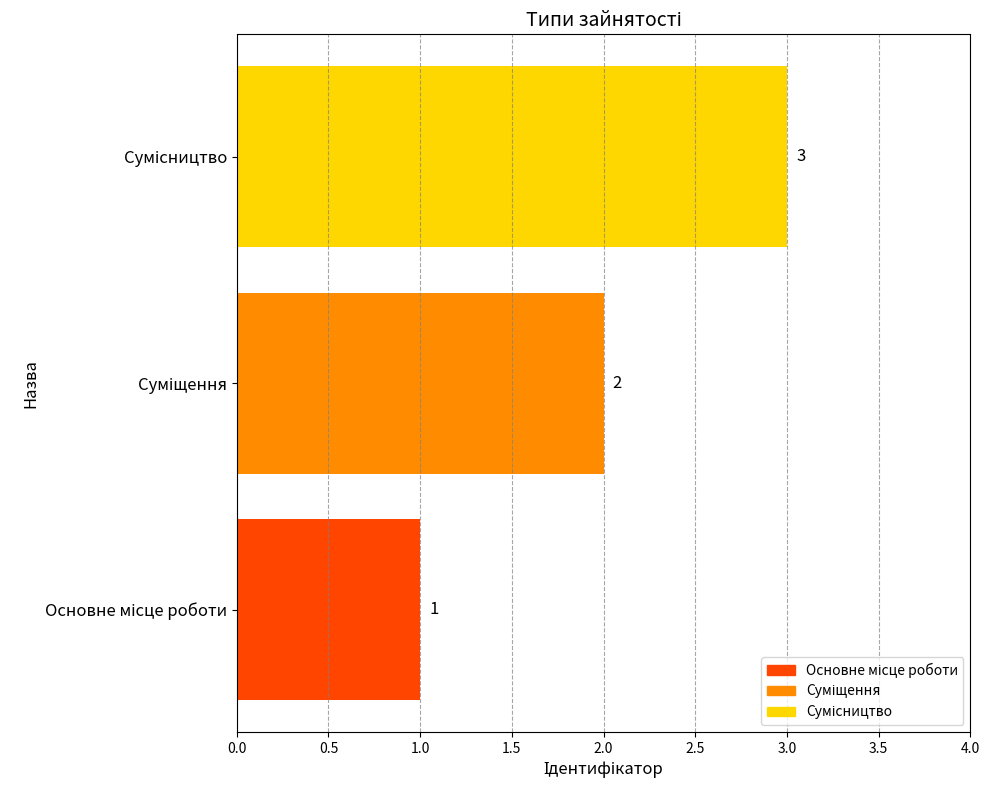

What is the sum of all values?

6